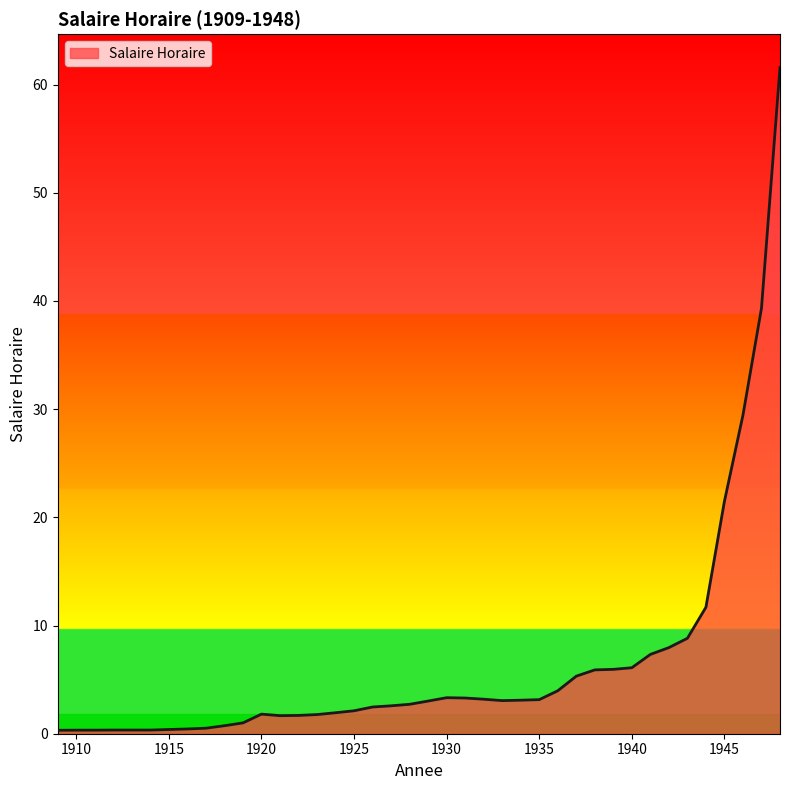

What is the difference between the maximum and minimum values?

61.3